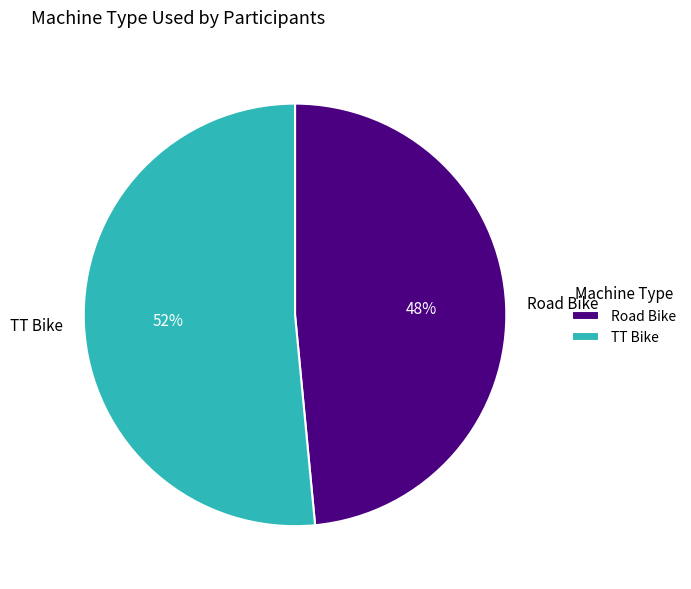

To the nearest percent, what percentage of the pie is TT Bike?

52%